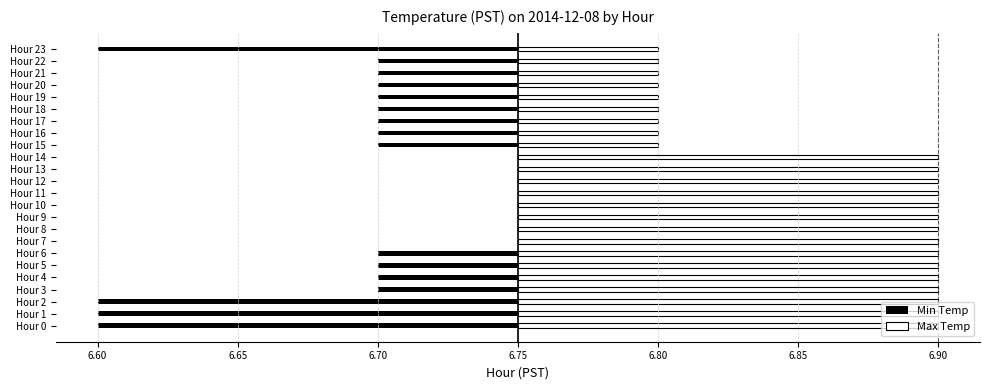

What is the difference between the Min Temp values at Hour 23 and Hour 13?

0.2